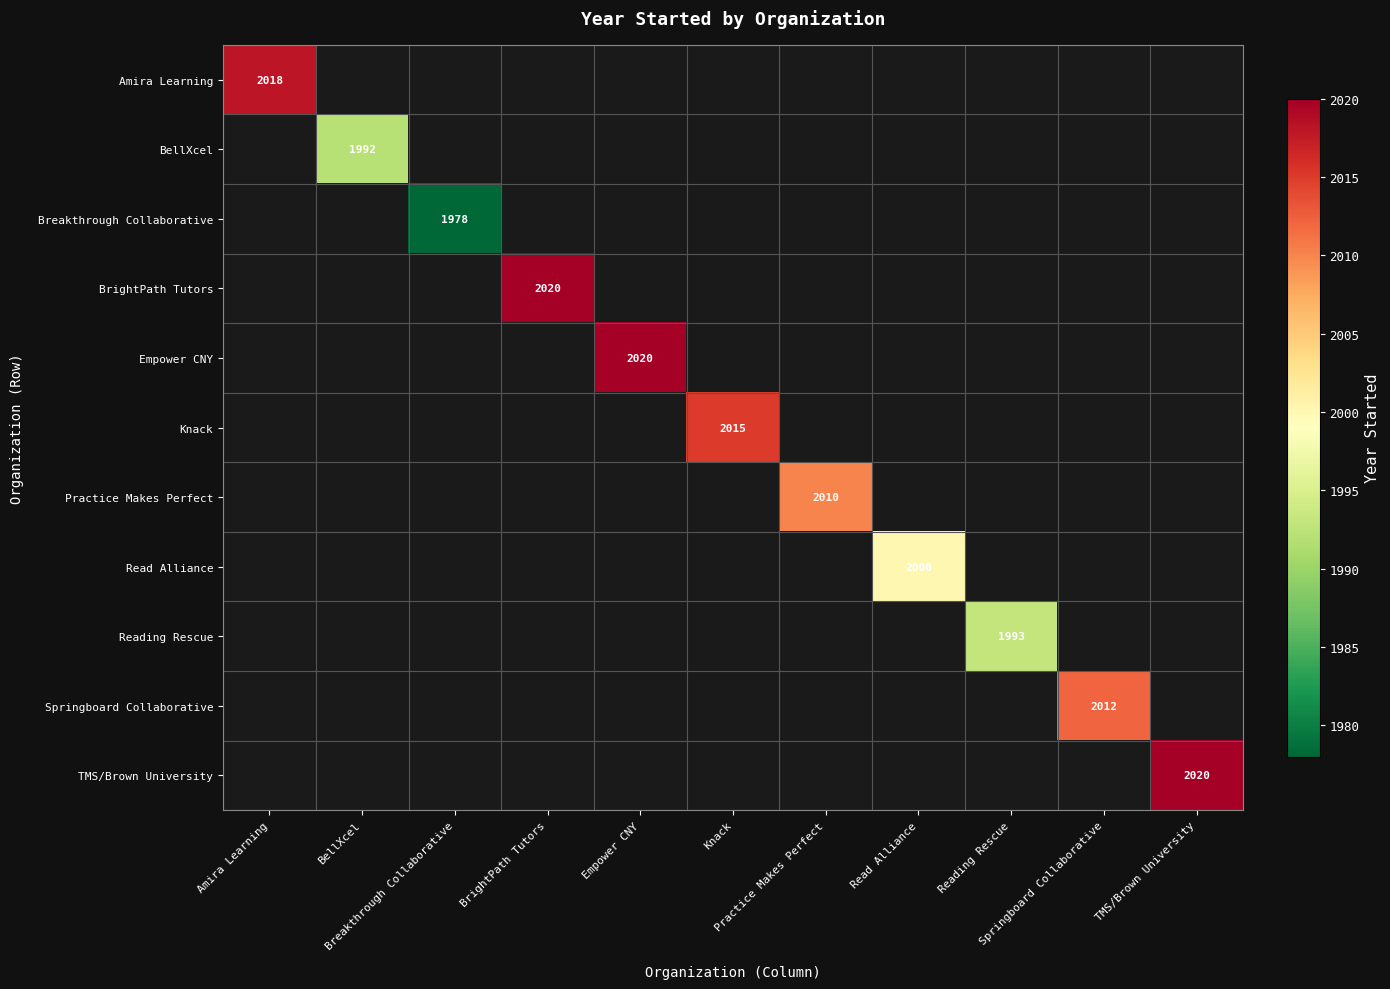

Between Practice Makes Perfect and BrightPath Tutors, which is larger?

BrightPath Tutors